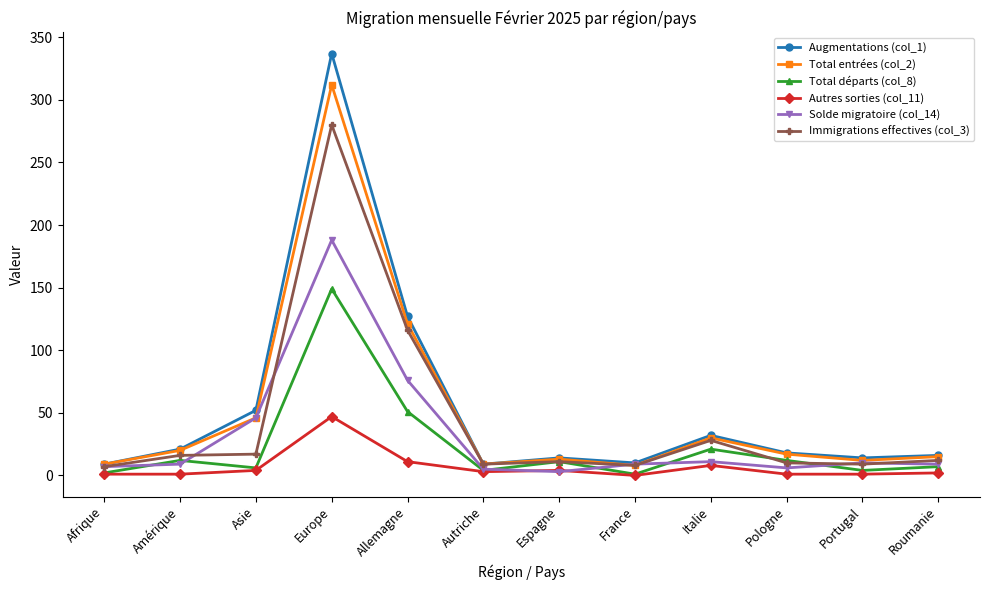

True or false: Autres sorties (col_11) and Total entrées (col_2) intersect in this chart.

False